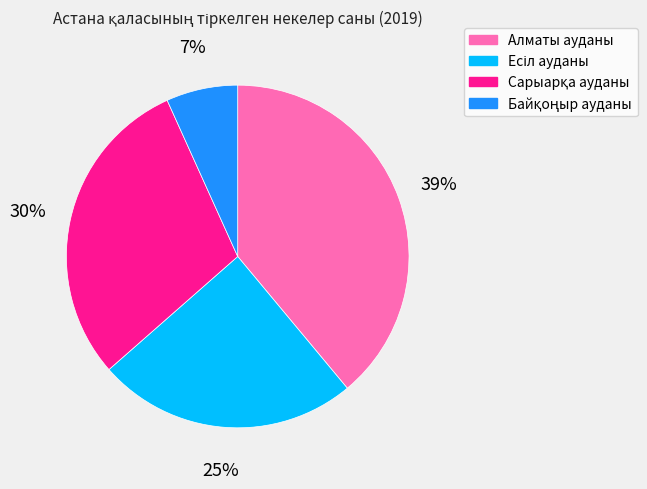

What percentage is the Алматы ауданы slice, to the nearest percent?

39%